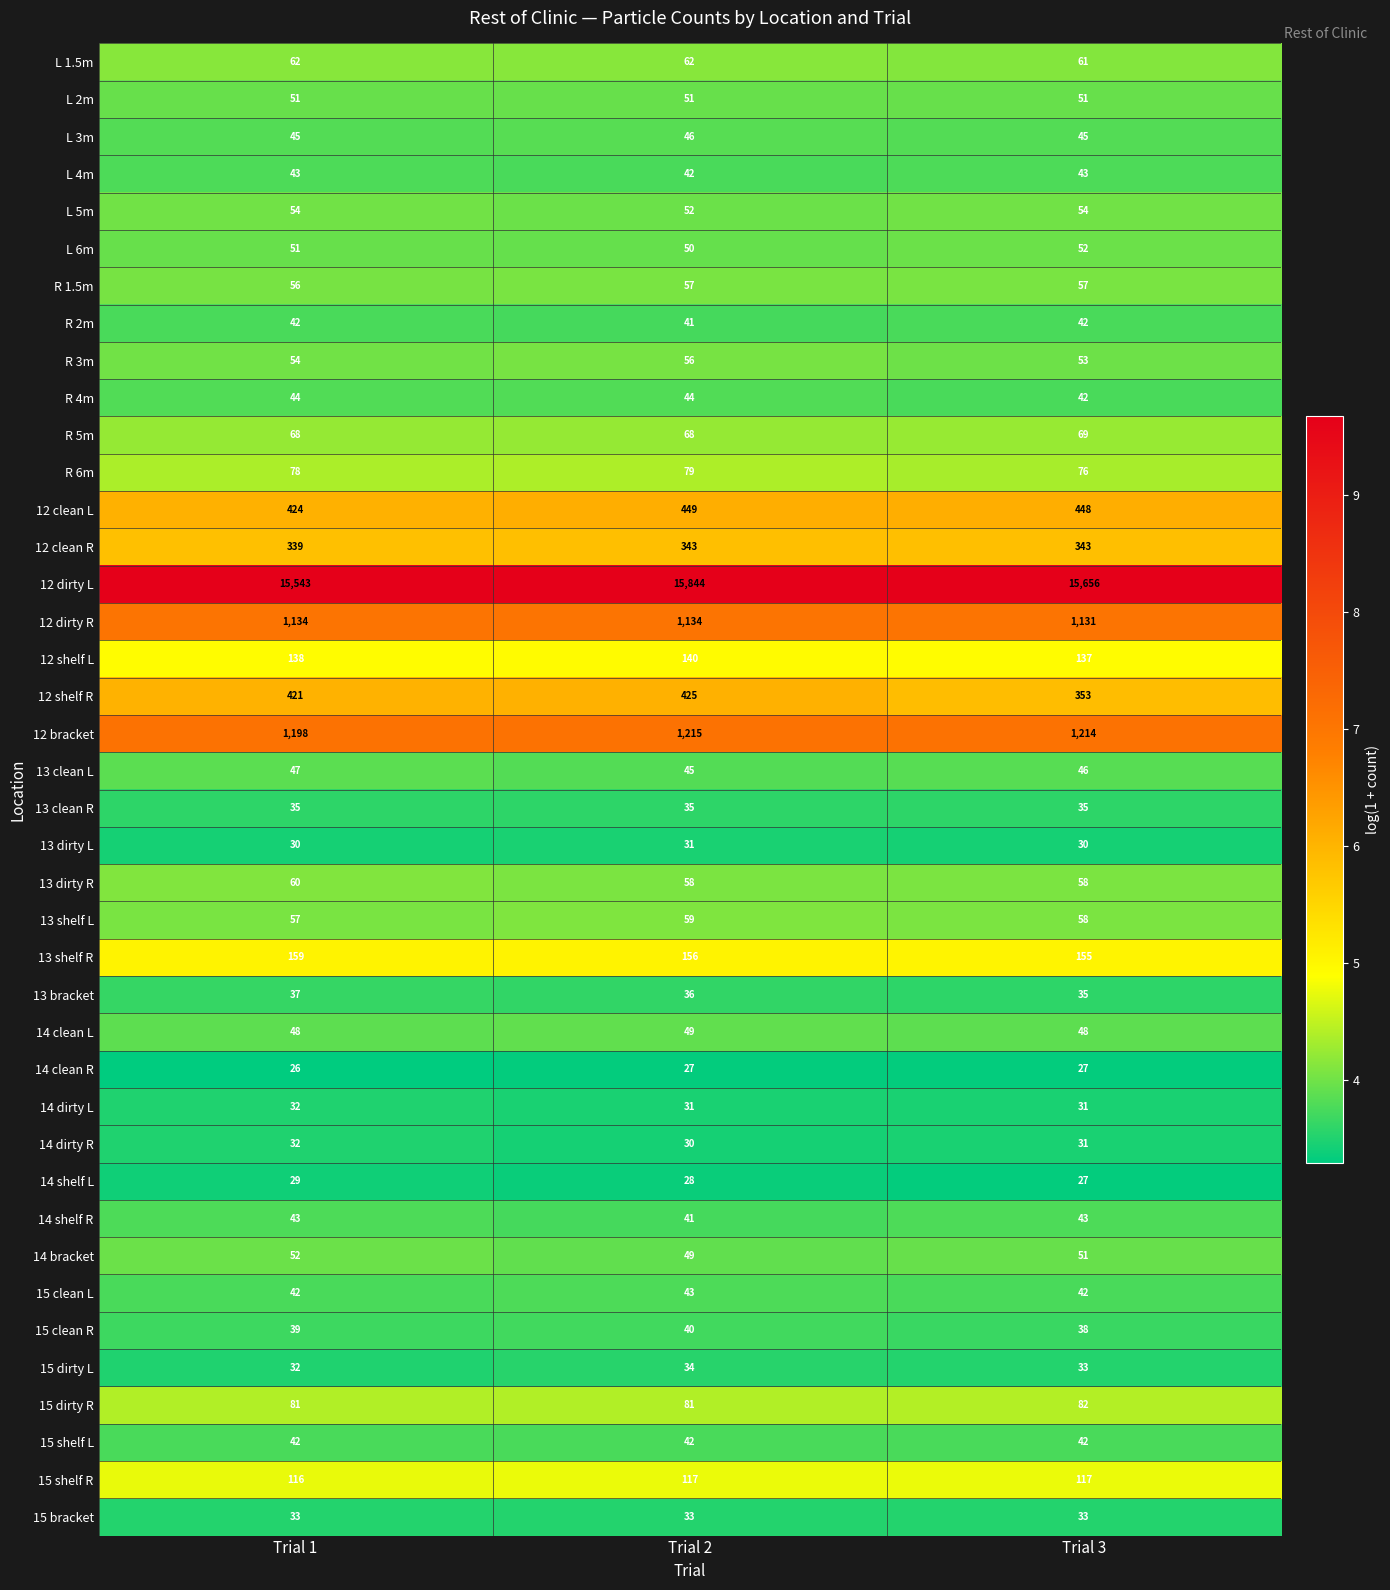

What is the total value across all series at Trial 2?

21263